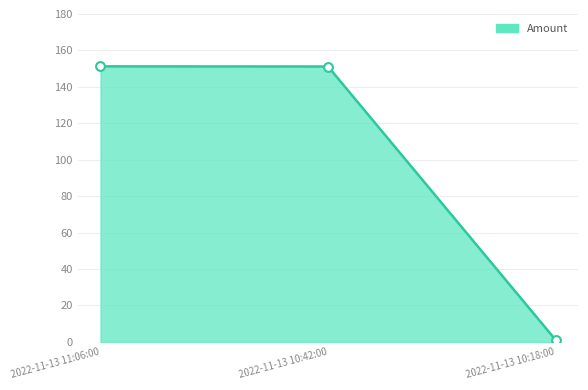

Between 2022-11-13 10:42:00 and 2022-11-13 10:18:00, which is larger?

2022-11-13 10:42:00